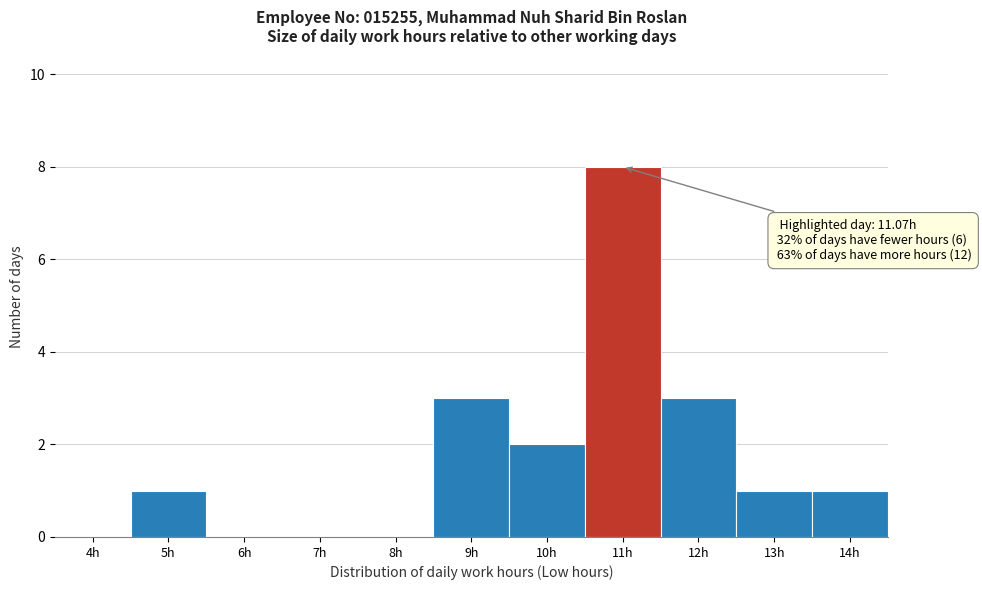

Reading left to right, what are all the values shown in this chart?

4h=0	5h=1	6h=0	7h=0	8h=0	9h=3	10h=2	11h=8	12h=3	13h=1	14h=1